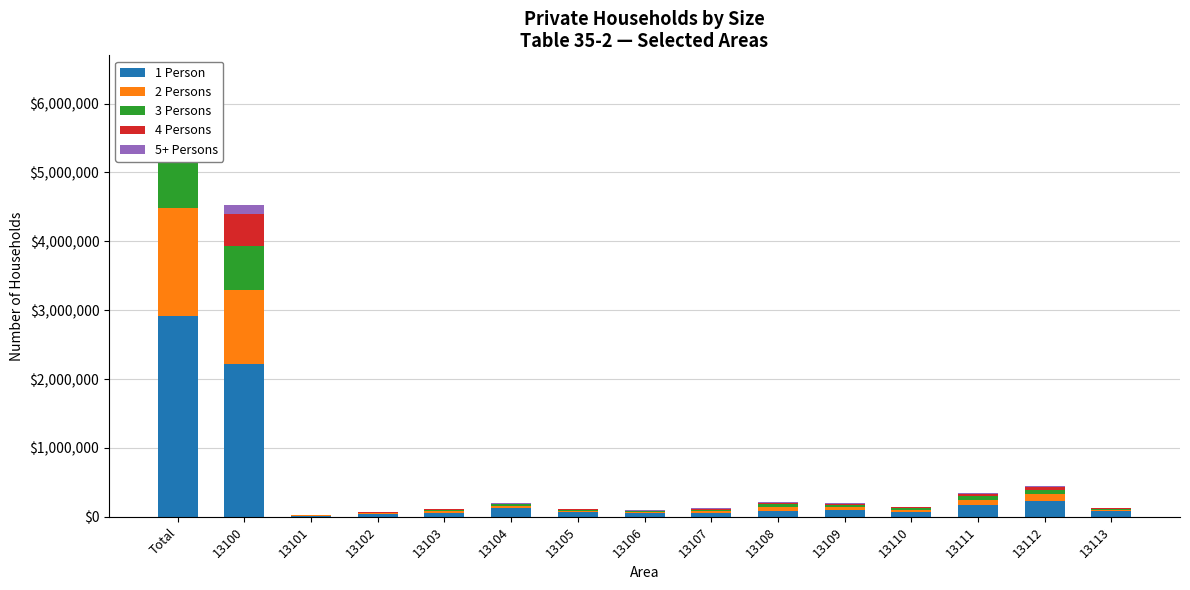

What are all the series names shown in the legend?

1 Person, 2 Persons, 3 Persons, 4 Persons, 5+ Persons